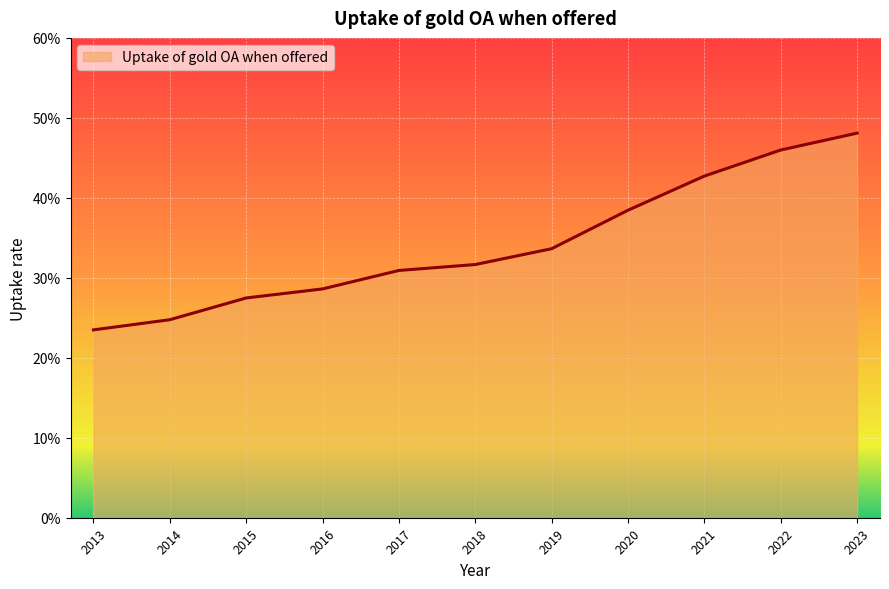

What is the difference between the second highest and second lowest values?

0.2